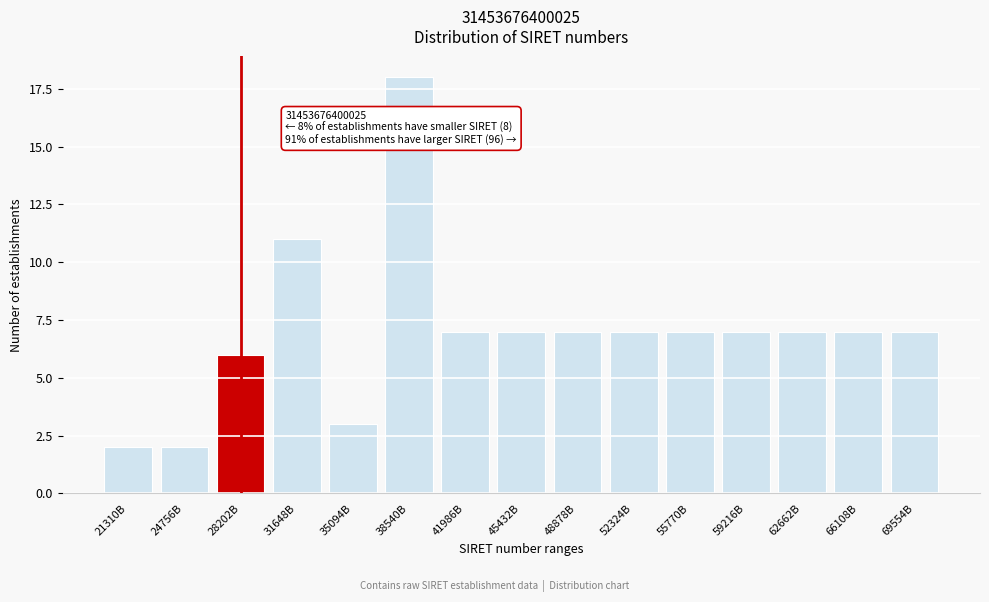

Reading left to right, transcribe all the data shown in this chart.

2	2	6	11	3	18	7	7	7	7	7	7	7	7	7